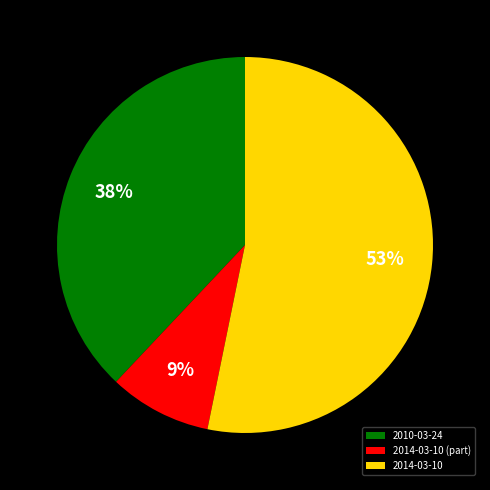

To the nearest percent, what percentage of the pie is 2010-03-24?

38%